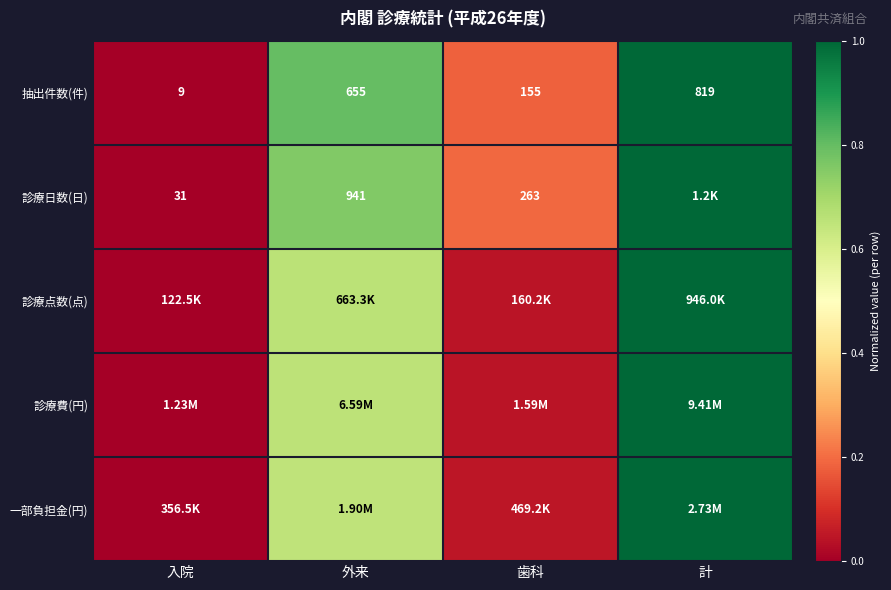

Which label corresponds to the smallest value in the chart?

入院